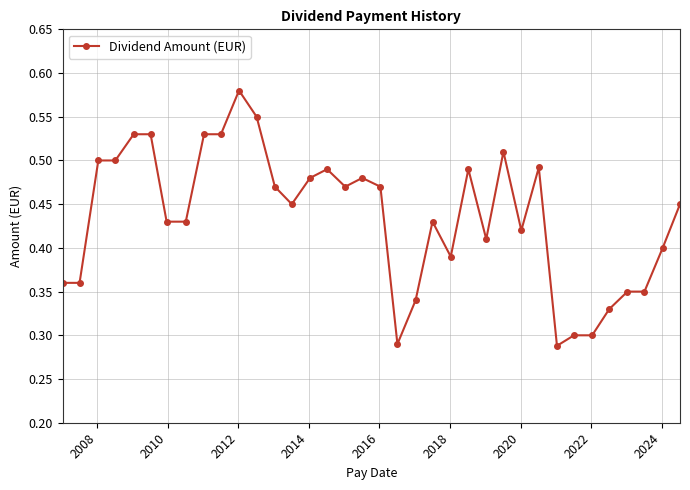

What is the sum of all values?

15.7